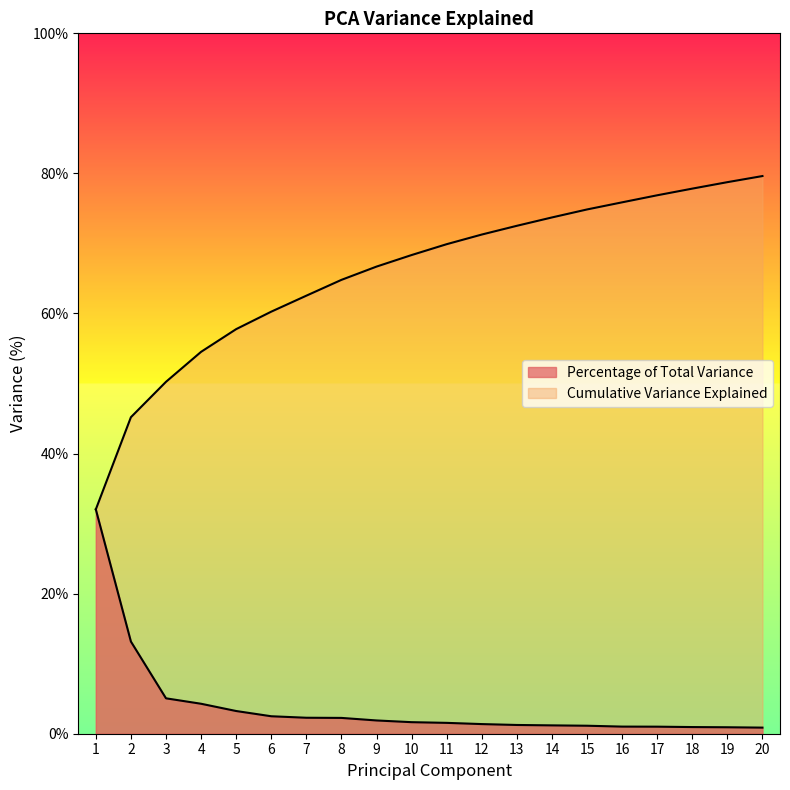

What is the maximum value shown in the chart?

79.6